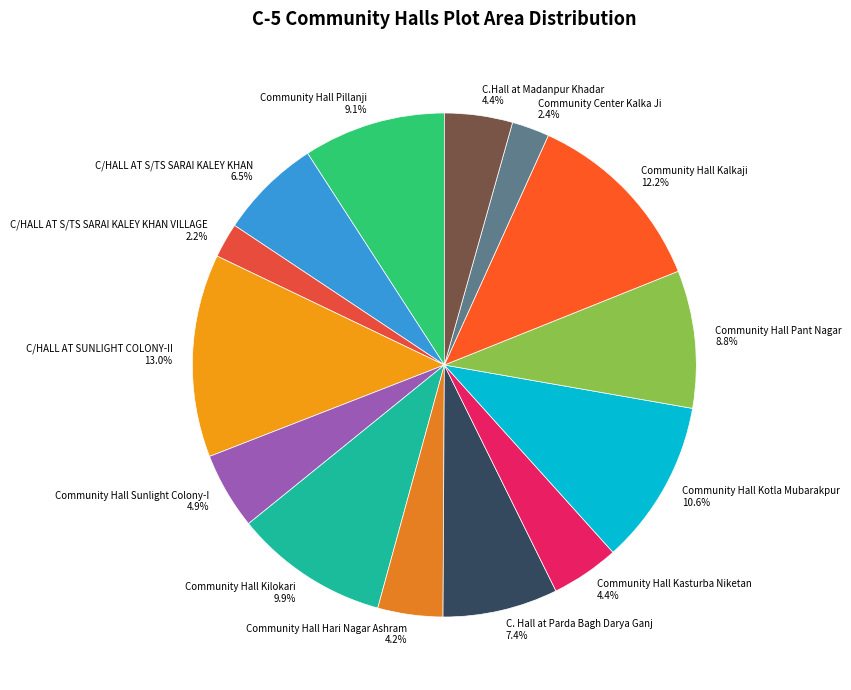

Is the sum of C/HALL AT SUNLIGHT COLONY-II and C.Hall at Madanpur Khadar greater than half?

No